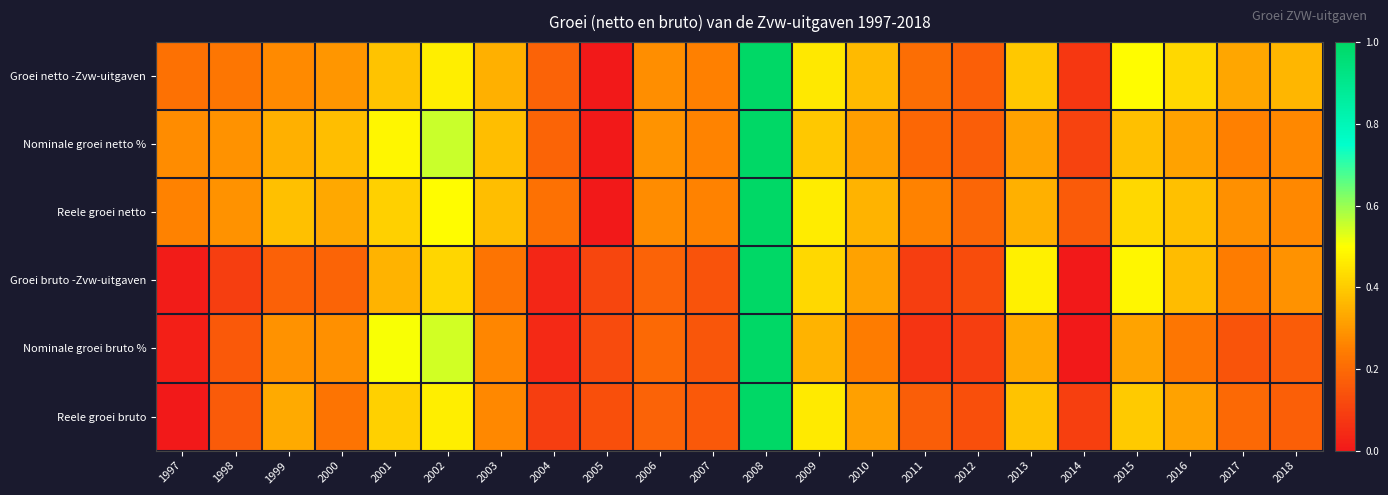

Reading left to right, list all the values displayed in this chart.

Groei netto -Zvw-uitgaven: 1997=0.2	1998=0.2	1999=0.3	2000=0.3	2001=0.4	2002=0.5	2003=0.3	2004=0.2	2005=0.0	2006=0.3	2007=0.3	2008=1.0	2009=0.5	2010=0.4	2011=0.2	2012=0.2	2013=0.4	2014=0.1	2015=0.5	2016=0.4	2017=0.3	2018=0.4
Nominale groei netto %: 1997=0.3	1998=0.3	1999=0.3	2000=0.4	2001=0.5	2002=0.6	2003=0.4	2004=0.2	2005=0.0	2006=0.3	2007=0.3	2008=1.0	2009=0.4	2010=0.3	2011=0.2	2012=0.2	2013=0.3	2014=0.1	2015=0.4	2016=0.3	2017=0.3	2018=0.3
Reele groei netto: 1997=0.3	1998=0.3	1999=0.4	2000=0.3	2001=0.4	2002=0.5	2003=0.4	2004=0.2	2005=0.0	2006=0.3	2007=0.3	2008=1.0	2009=0.5	2010=0.4	2011=0.3	2012=0.2	2013=0.3	2014=0.2	2015=0.4	2016=0.4	2017=0.3	2018=0.3
Groei bruto -Zvw-uitgaven: 1997=0.0	1998=0.1	1999=0.2	2000=0.2	2001=0.4	2002=0.4	2003=0.2	2004=0.0	2005=0.1	2006=0.2	2007=0.1	2008=1.0	2009=0.4	2010=0.3	2011=0.1	2012=0.1	2013=0.5	2014=0.0	2015=0.5	2016=0.4	2017=0.2	2018=0.3
Nominale groei bruto %: 1997=0.0	1998=0.2	1999=0.3	2000=0.3	2001=0.5	2002=0.5	2003=0.3	2004=0.0	2005=0.1	2006=0.2	2007=0.1	2008=1.0	2009=0.4	2010=0.2	2011=0.1	2012=0.1	2013=0.3	2014=0.0	2015=0.3	2016=0.2	2017=0.1	2018=0.2
Reele groei bruto: 1997=0.0	1998=0.2	1999=0.3	2000=0.2	2001=0.4	2002=0.5	2003=0.3	2004=0.1	2005=0.1	2006=0.2	2007=0.2	2008=1.0	2009=0.5	2010=0.3	2011=0.2	2012=0.1	2013=0.4	2014=0.1	2015=0.4	2016=0.3	2017=0.2	2018=0.2